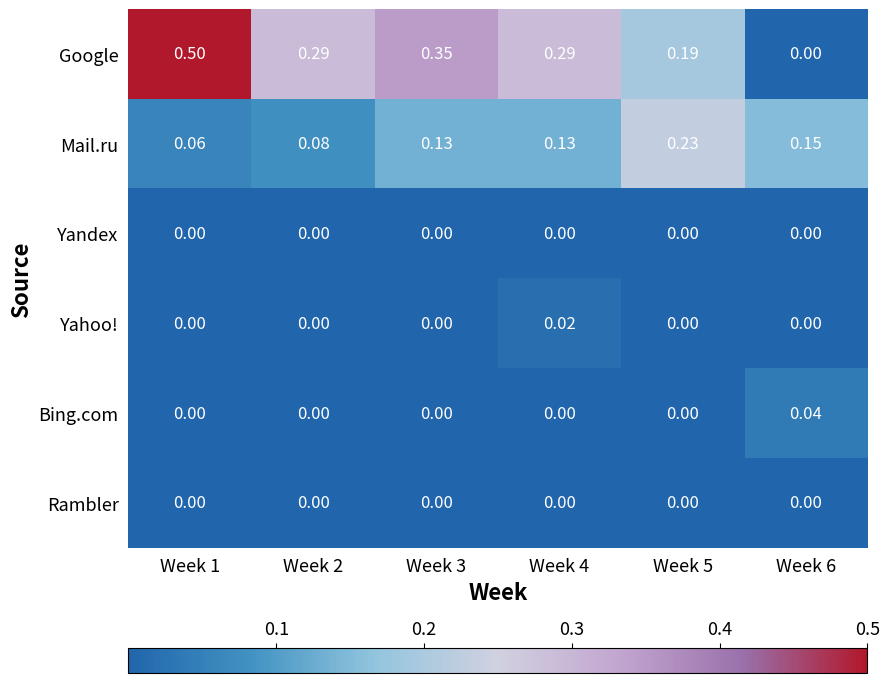

At which category does the chart reach its peak across all series?

Week 1